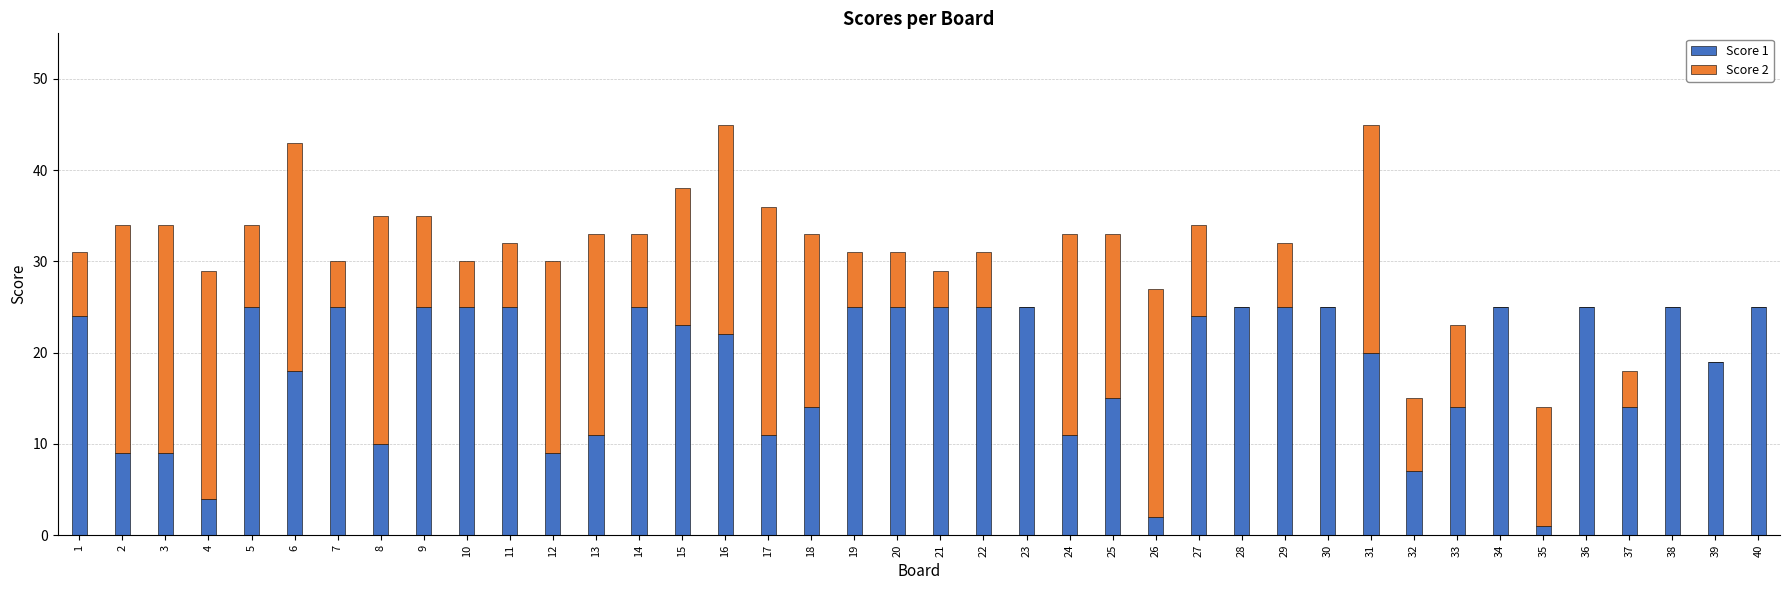

Is it true that Score 1 equals 14 at 37?

True